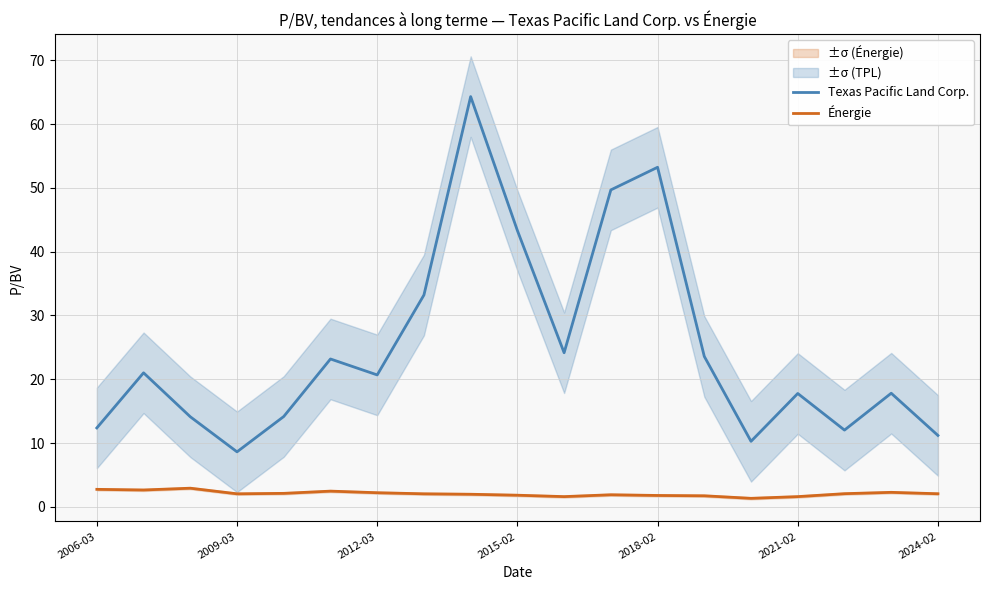

At how many categories does at least one series exceed 15?

12